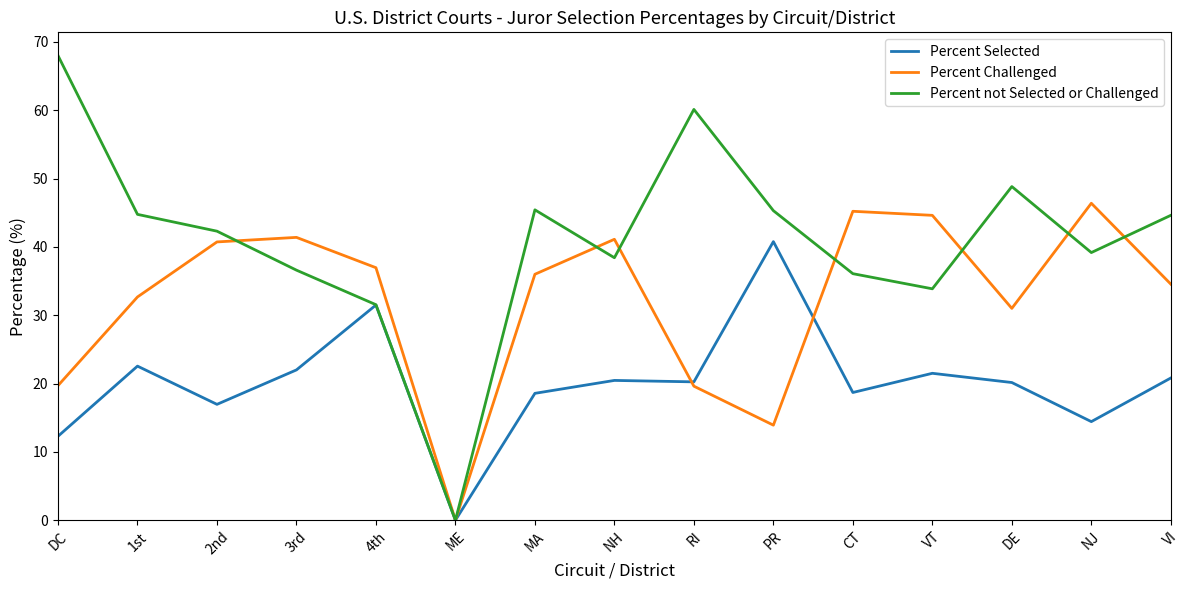

At which label does Percent Challenged reach its minimum?

ME